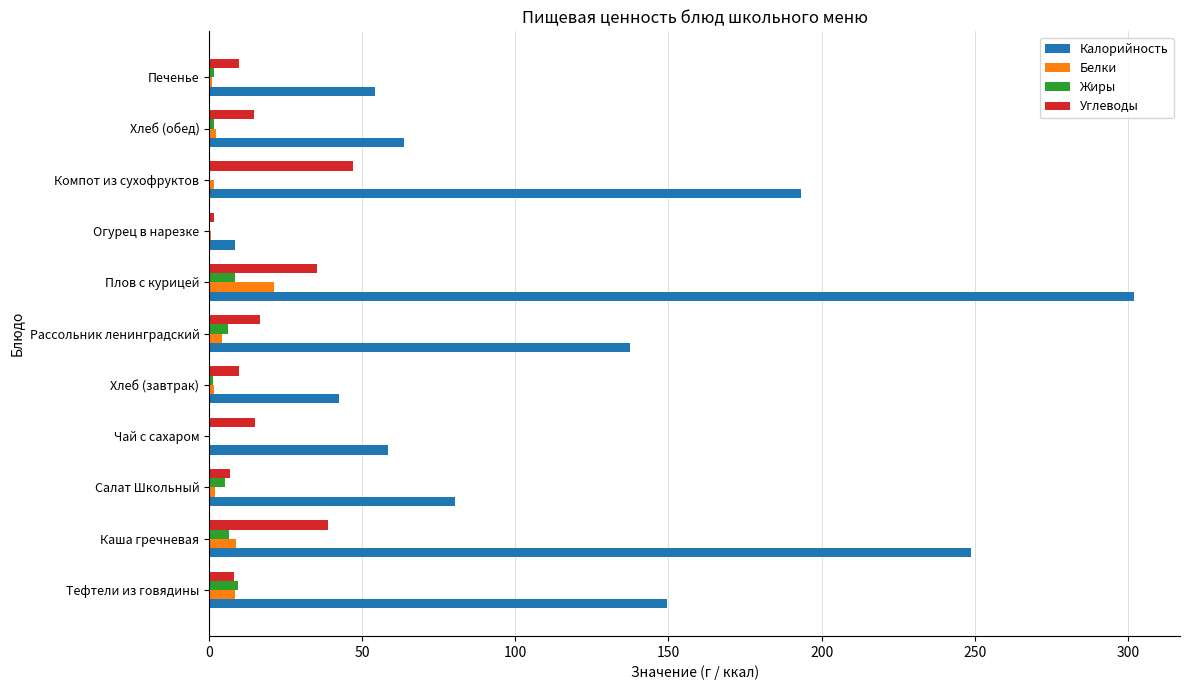

At which category is the sum across all series the highest?

Плов с курицей